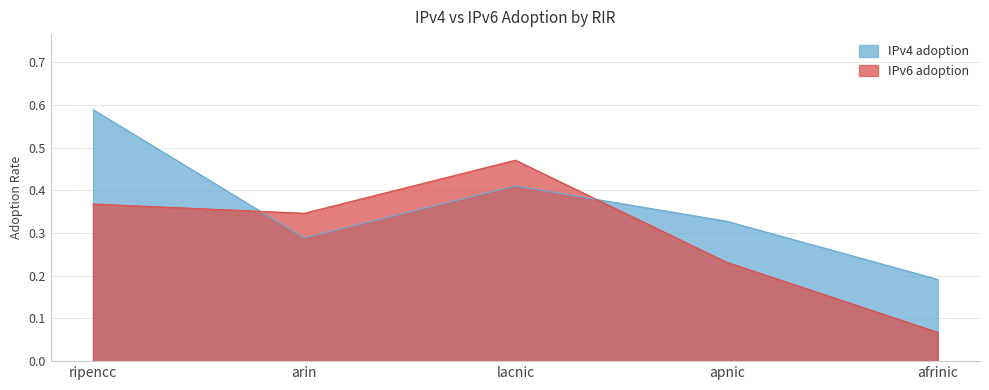

Rank the categories by IPv6 adoption value from highest to lowest.

lacnic, ripencc, arin, apnic, afrinic